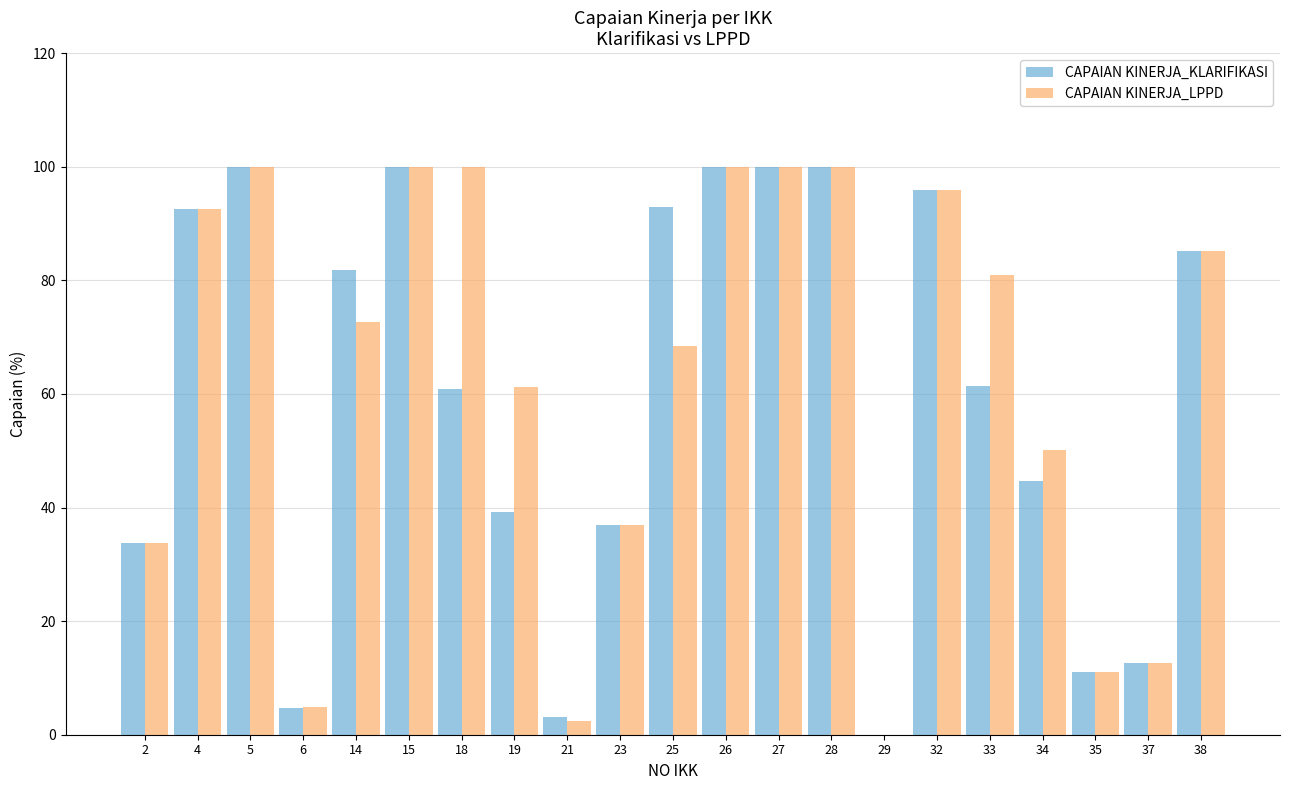

How many values in CAPAIAN KINERJA_KLARIFIKASI are above zero?

20